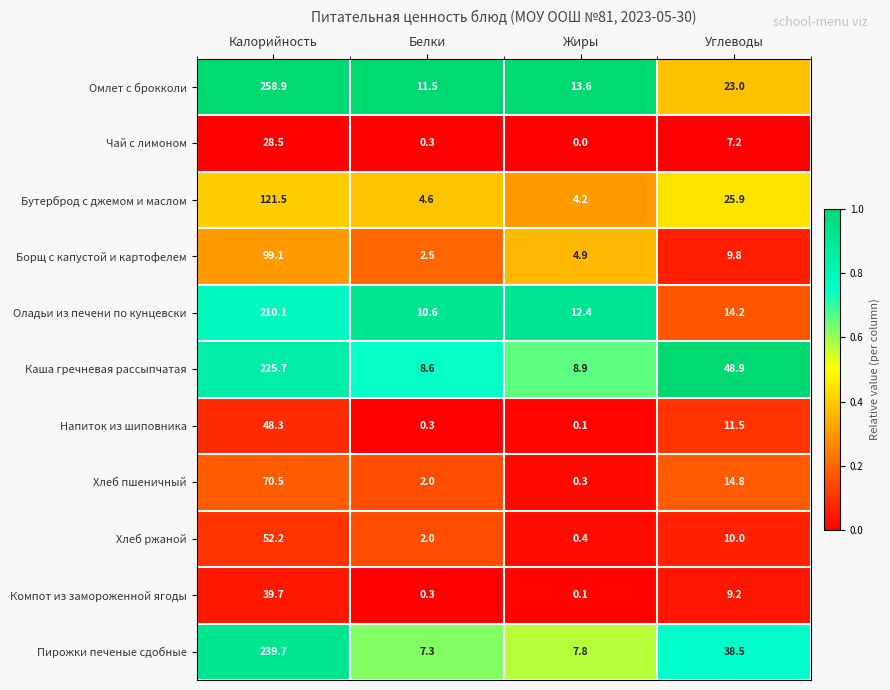

Read the Напиток из шиповника value at Углеводы.

11.5